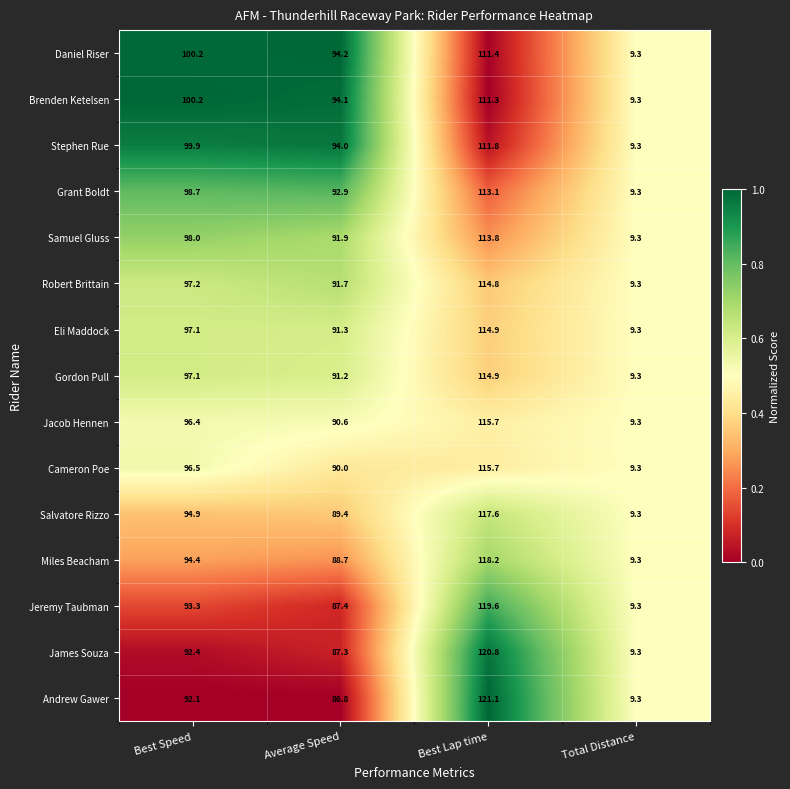

How many categories are shown in the chart?

4